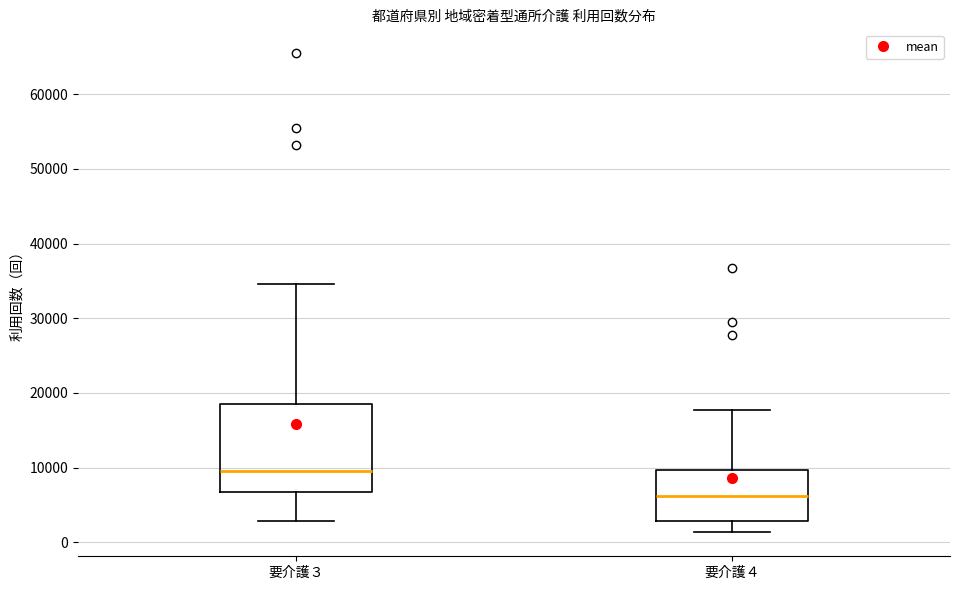

Reading left to right, transcribe this box plot: for each box, give where its median line is, the range the box spans, and where its two whiskers end, as read against the y-axis. The values are not printed on the chart, so give them approximately, as read against the axis.

要介護３: median 10000, box 7000 to 19000, whiskers 3000 to 35000
要介護４: median 6000, box 3000 to 10000, whiskers 1000 to 18000